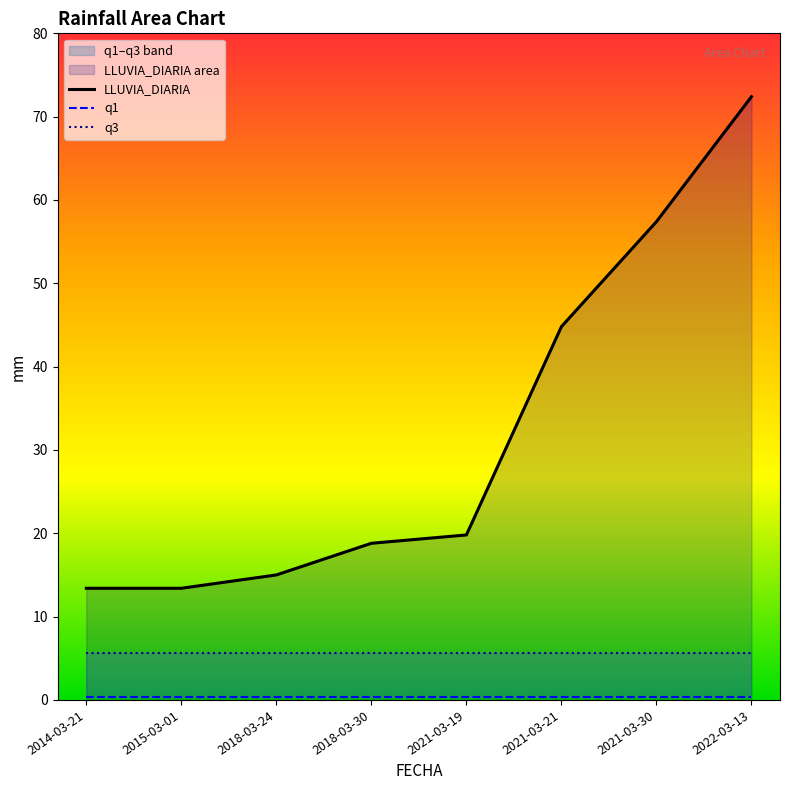

Which series has the widest spread of values?

LLUVIA_DIARIA